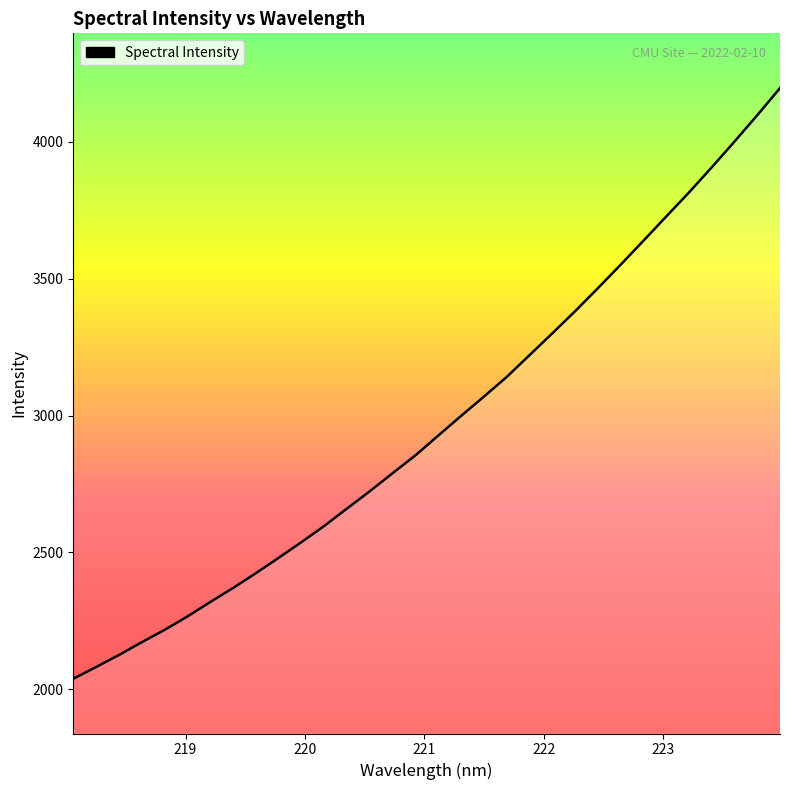

What is the smallest value displayed?

2038.8